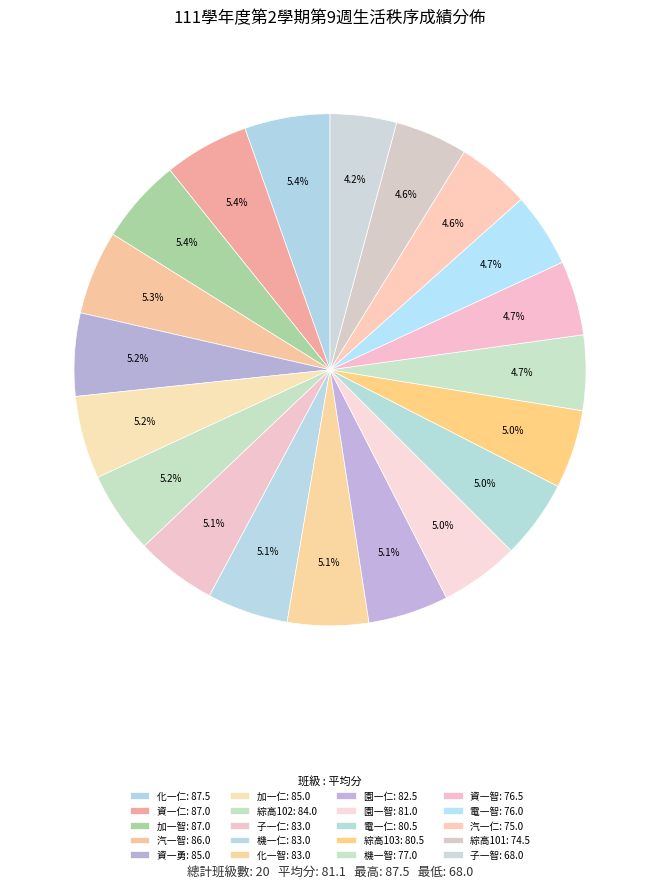

True or false: 子一仁 accounts for 5% of the total.

True